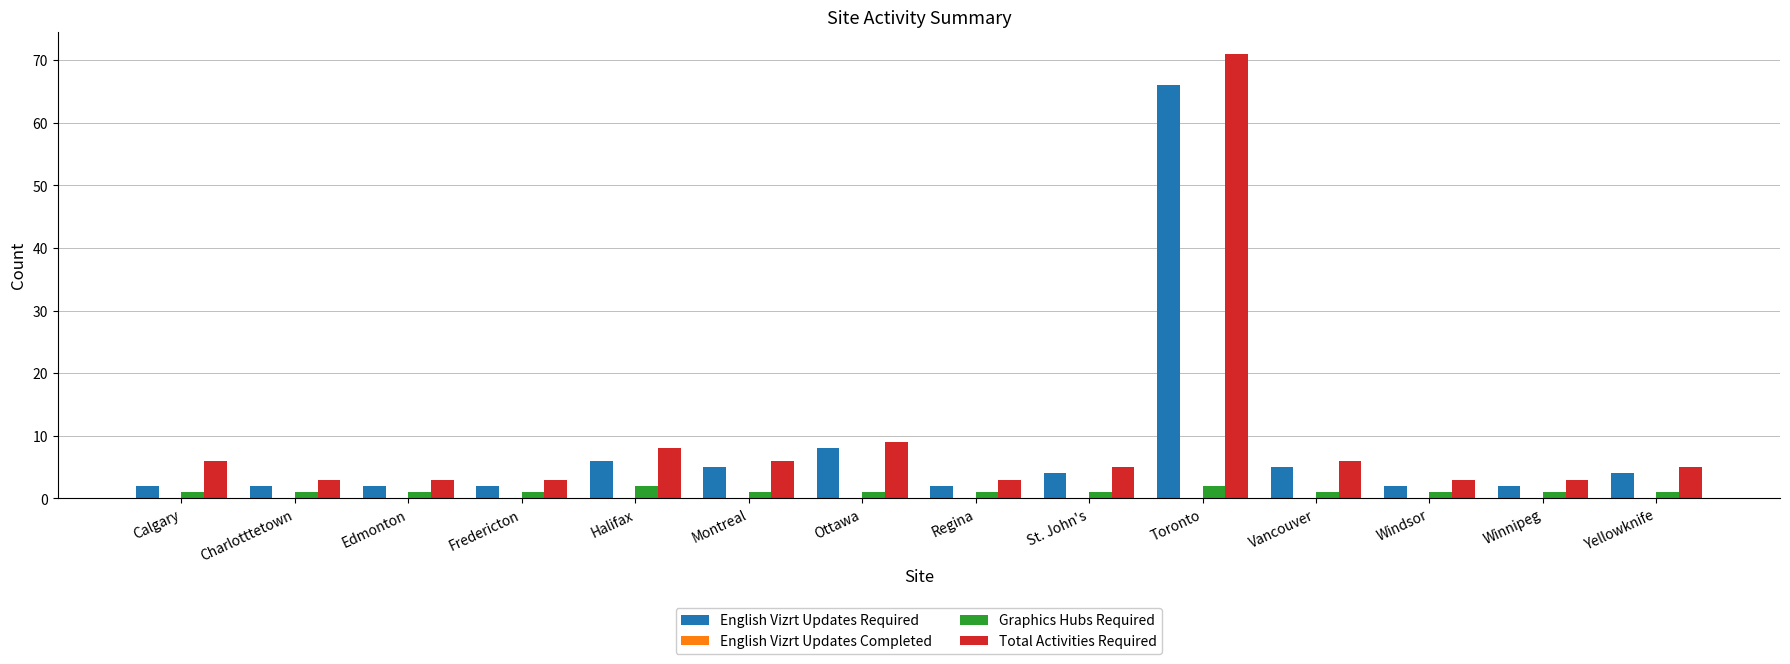

Are the bars horizontal?

No